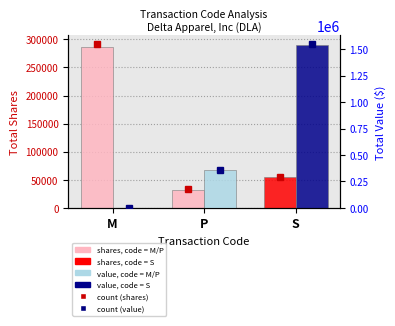

What is the label of the 3rd bar from the right?

M